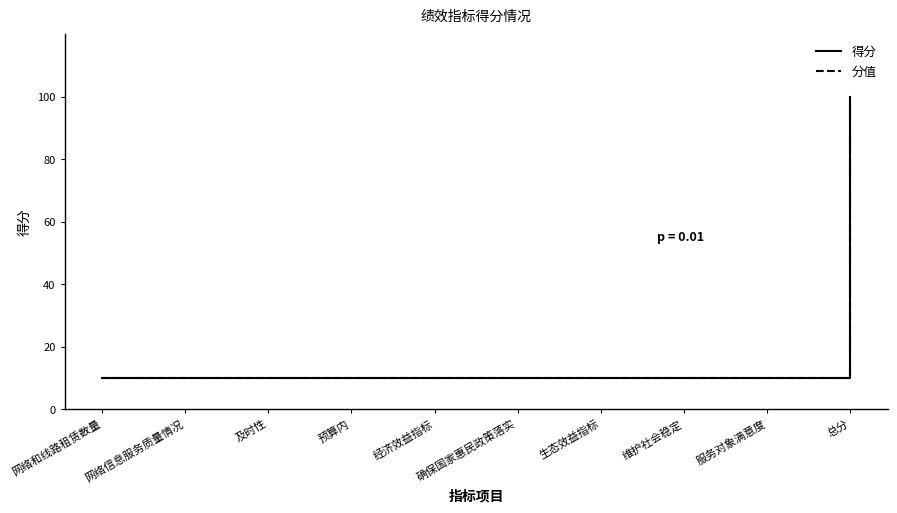

Is this an area chart (filled region under the line)?

No